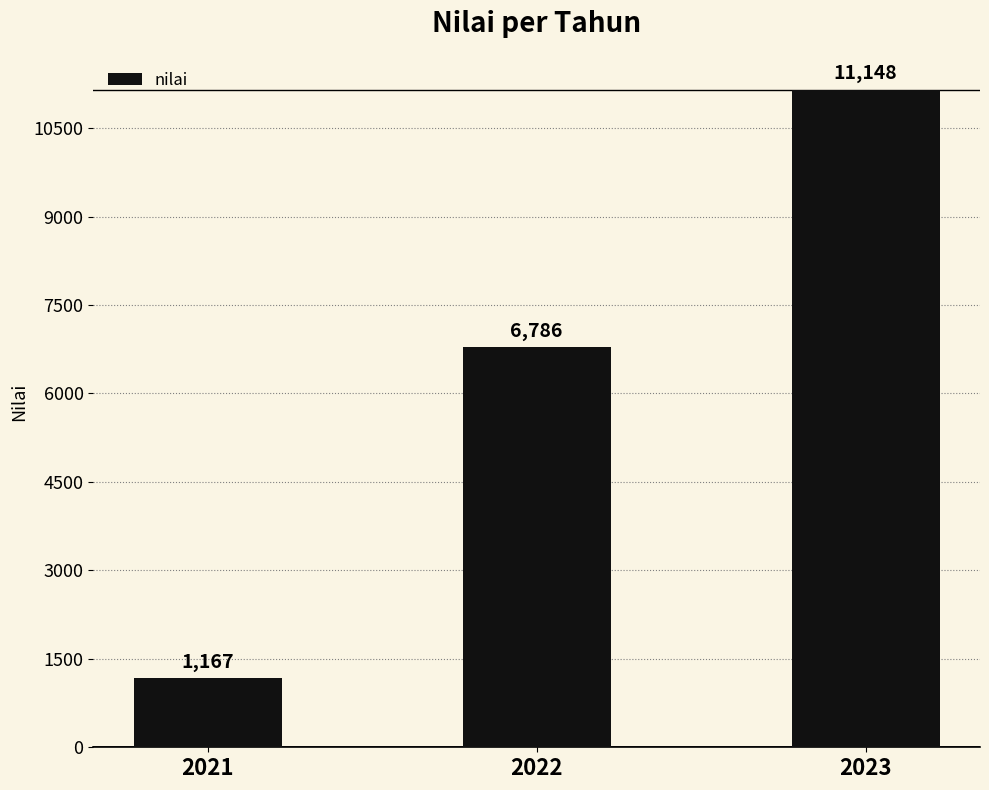

What is the difference between the maximum and minimum values?

9981